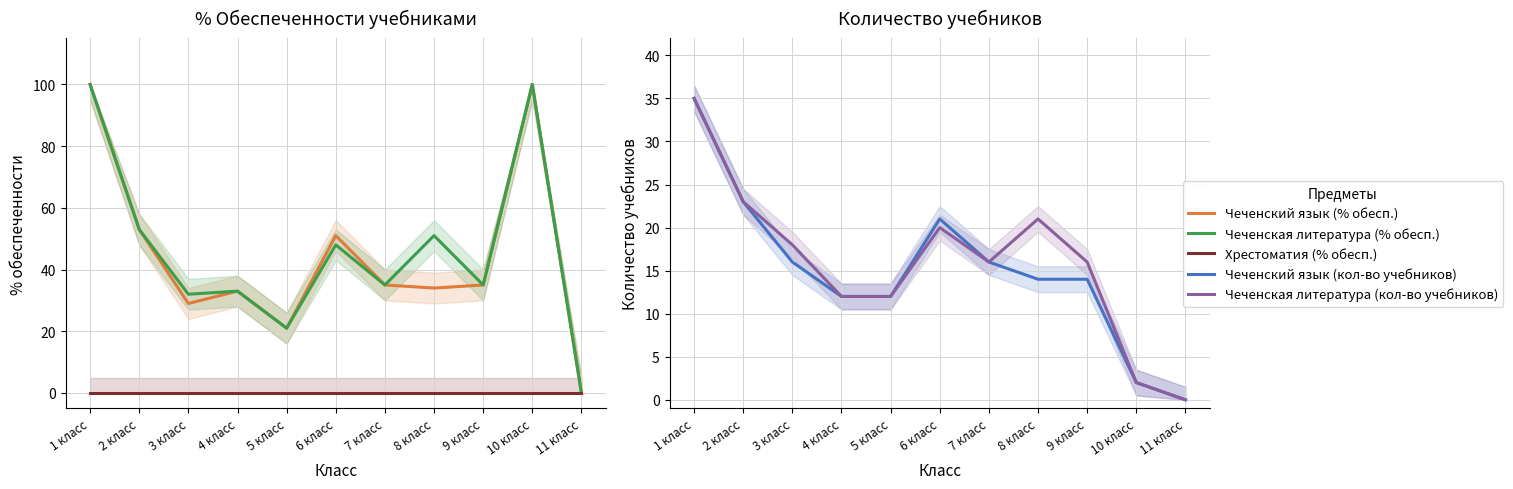

What is the label of the 10th point from the right?

2 класс